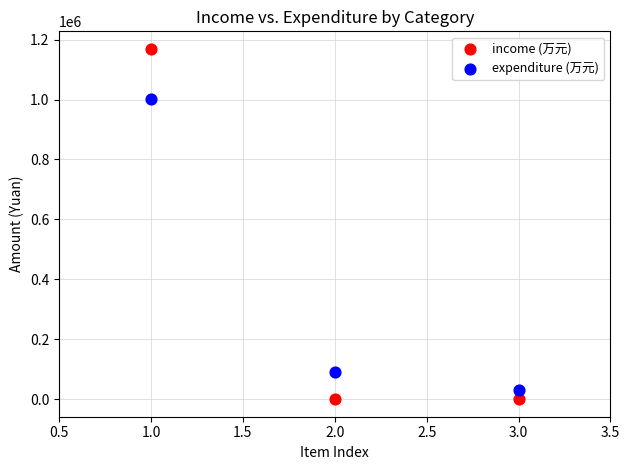

In the expenditure (万元) series, what Y value is closest to 516965?

89857.6